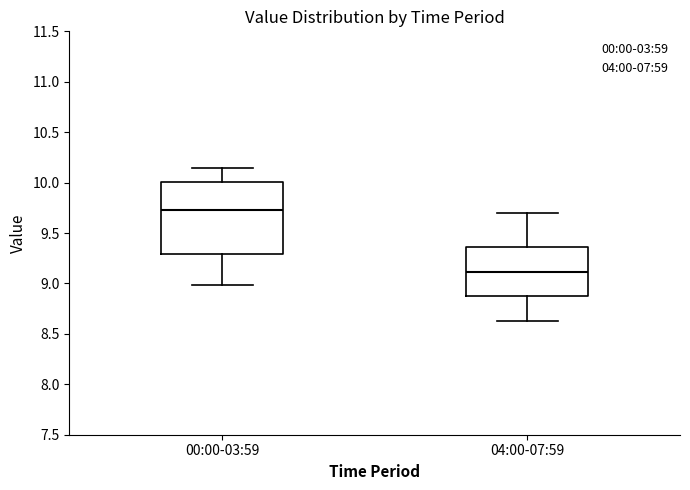

Comparing the boxes themselves (not the whiskers), which one is the tallest?

00:00-03:59